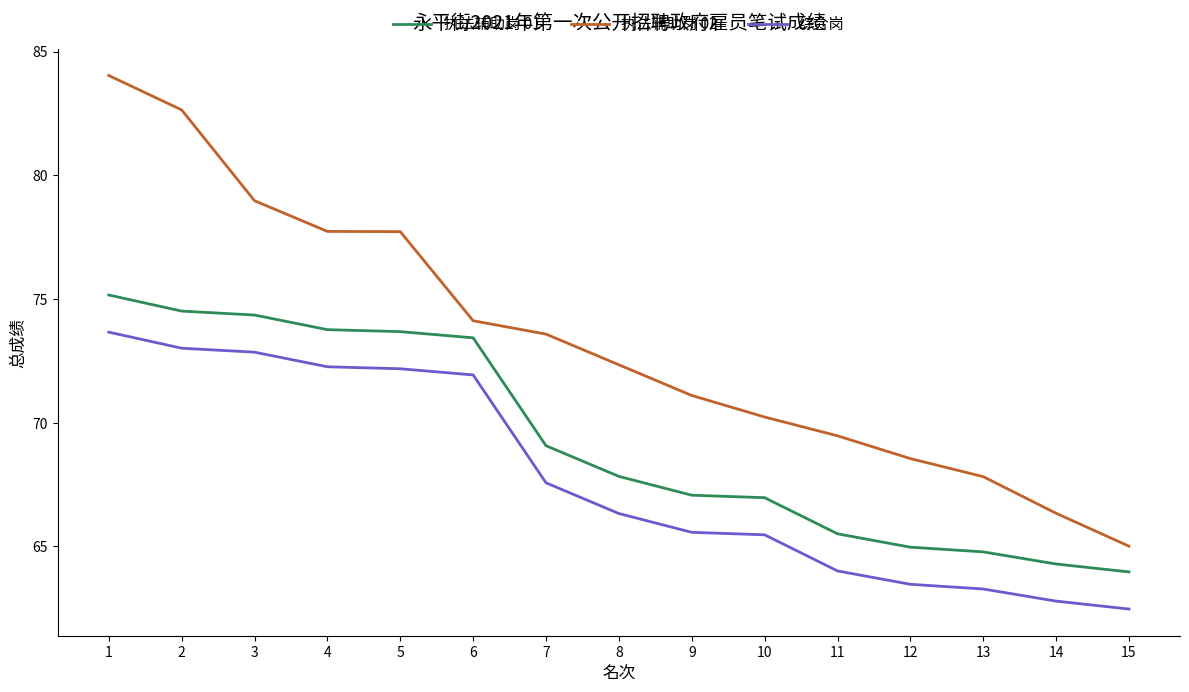

List the series in order of their peak value, highest first.

执法辅助岗 02, 执法辅助岗 01, 综合岗